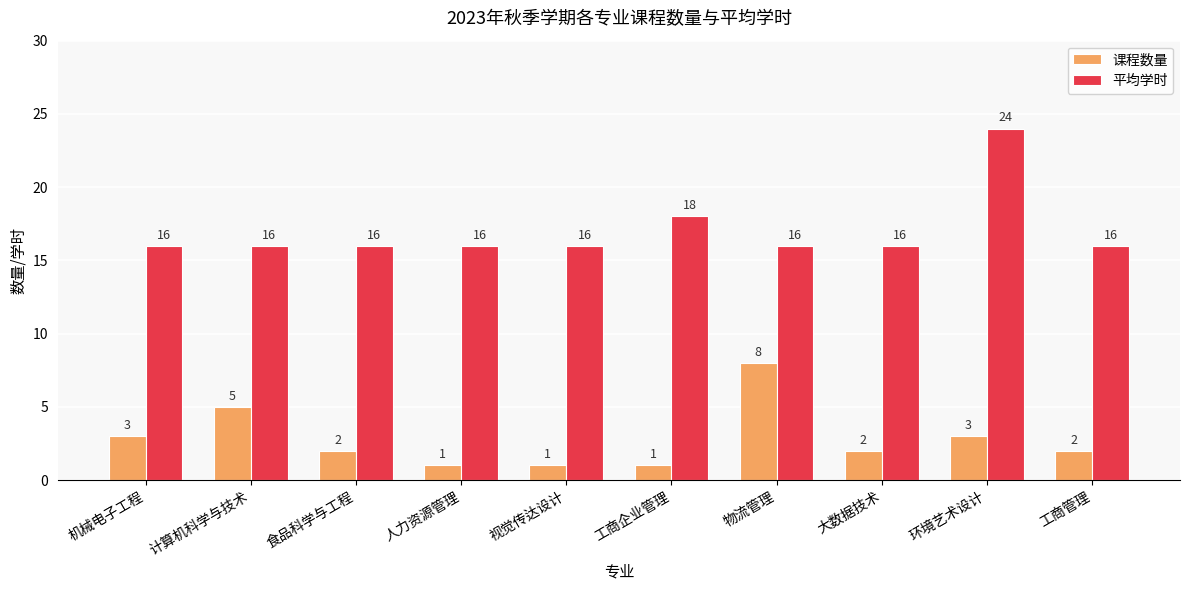

What is the difference between the highest and lowest values at 工商管理?

14